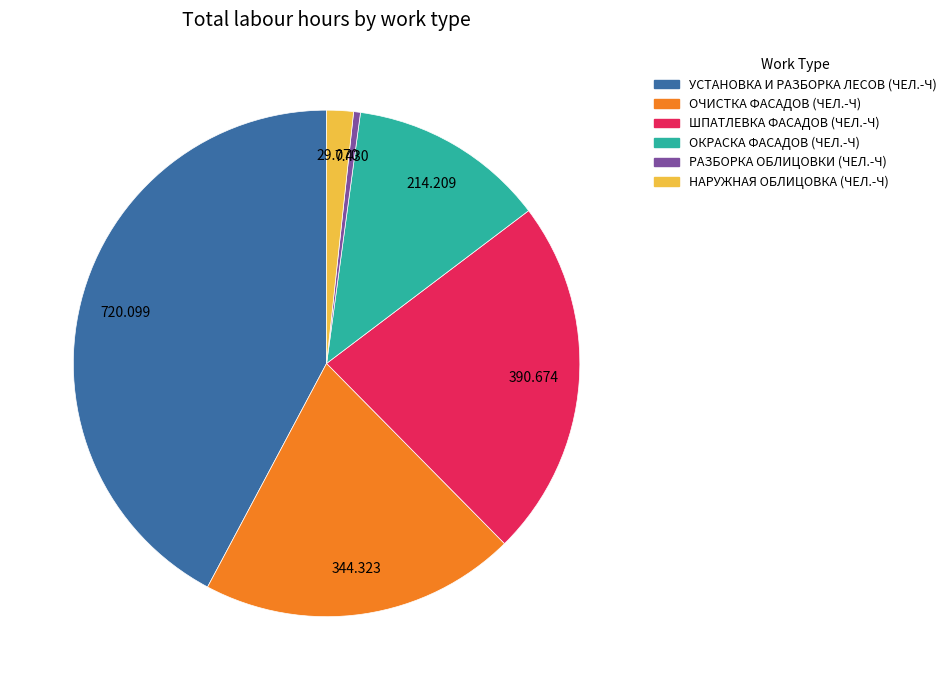

Is there any slice that represents more than half of the pie?

No